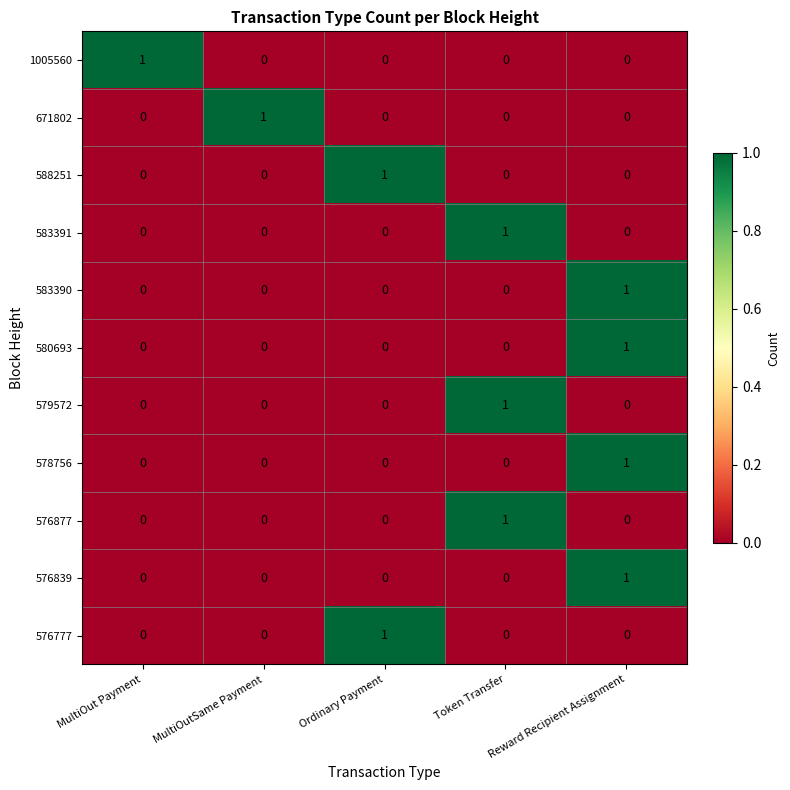

Count the 576777 values in the range 0 to 1.

5